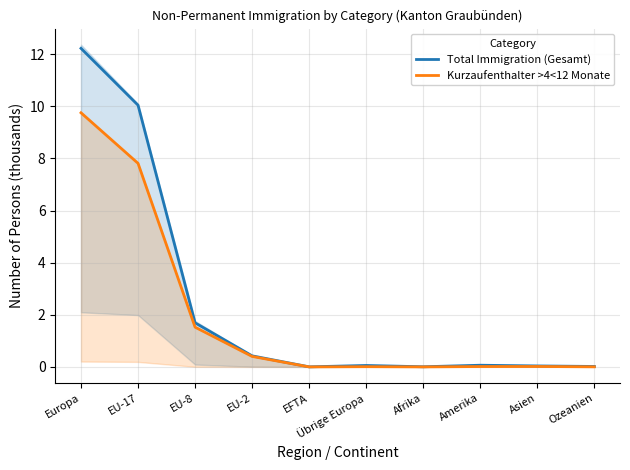

Which category has the highest value across all series?

Europa